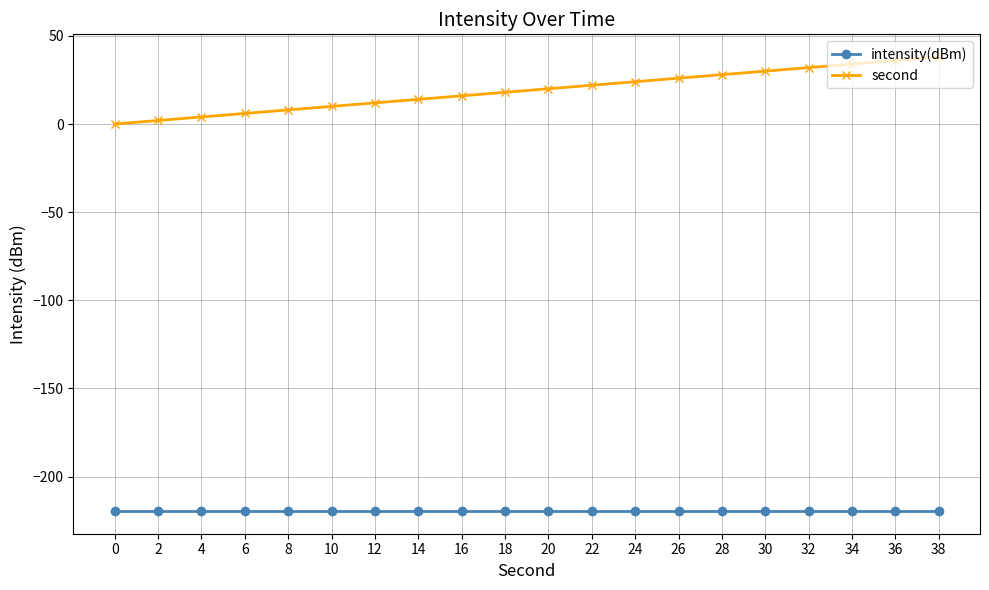

Rank the series by their maximum value, from highest to lowest.

second, intensity(dBm)